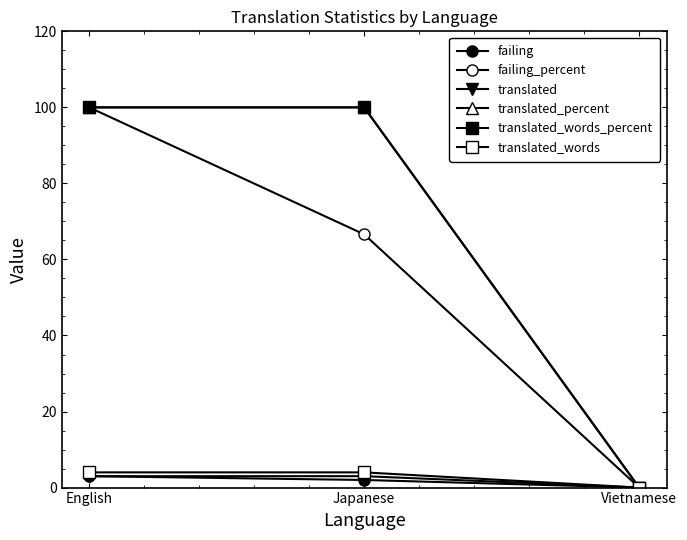

Does the chart have visible grid lines?

No